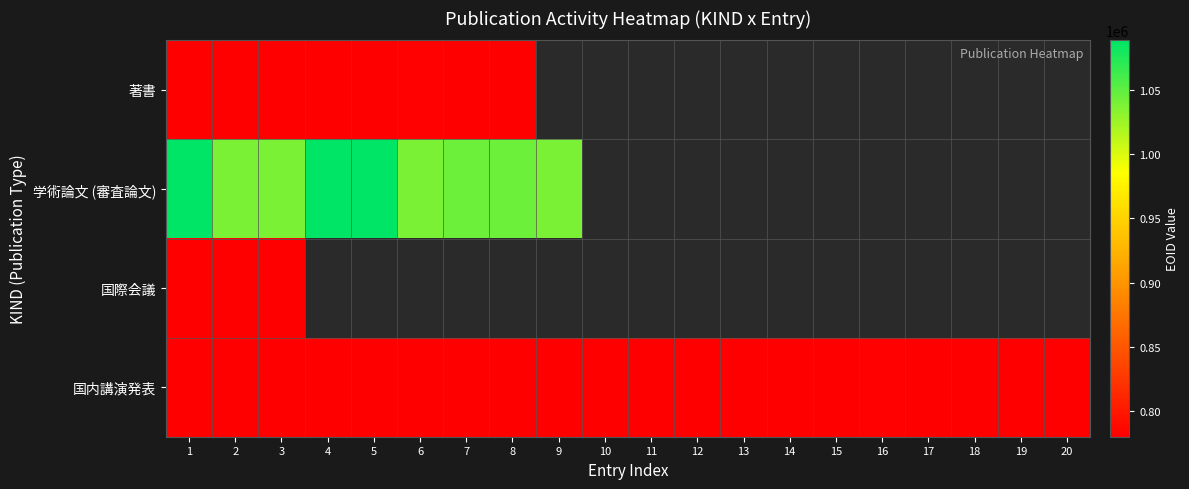

Which series has the largest total across all categories?

国内講演発表